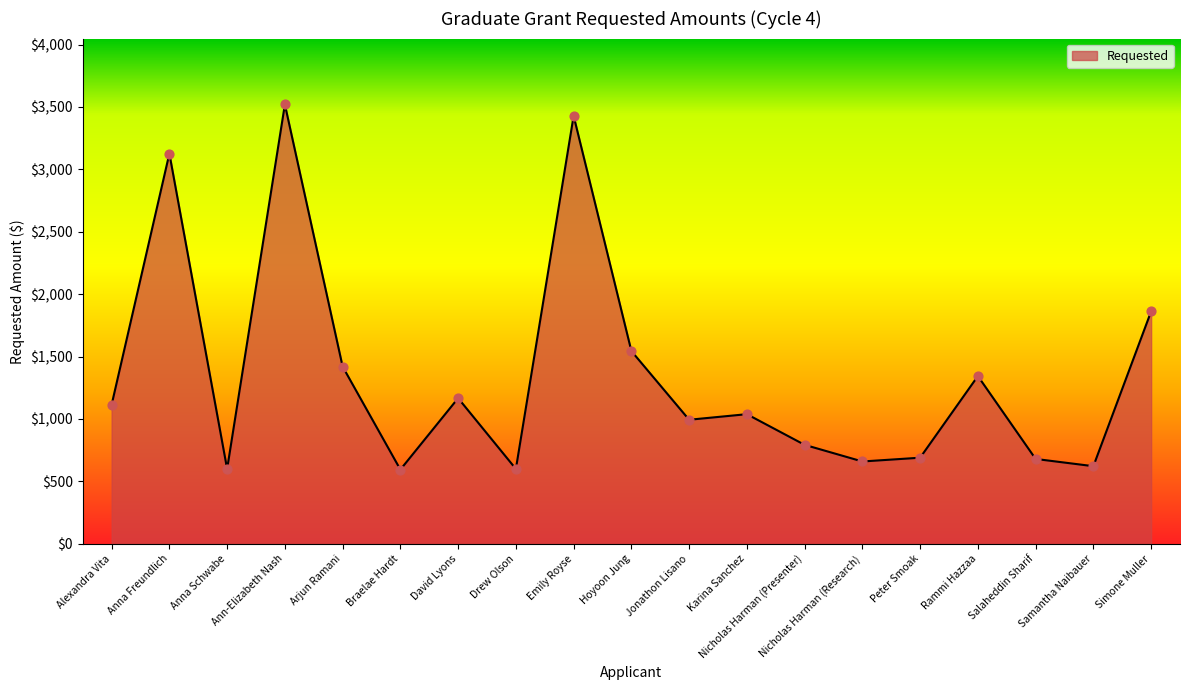

Between Drew Olson and Nicholas Harman (Presenter), which is larger?

Nicholas Harman (Presenter)